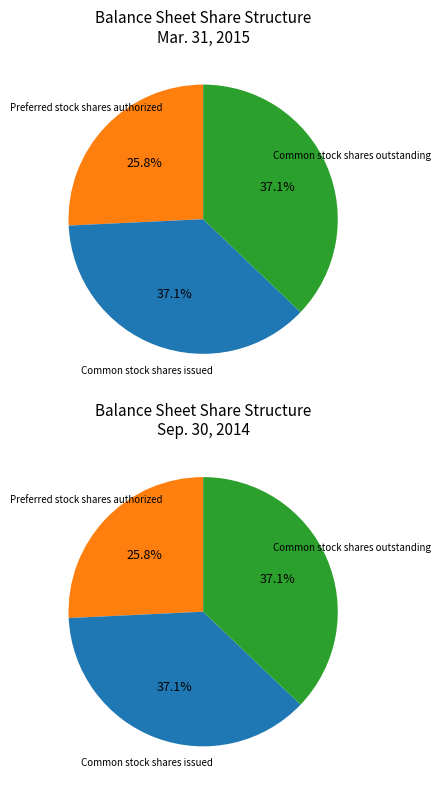

Between Common stock shares outstanding and Preferred stock shares authorized, which is larger?

Common stock shares outstanding